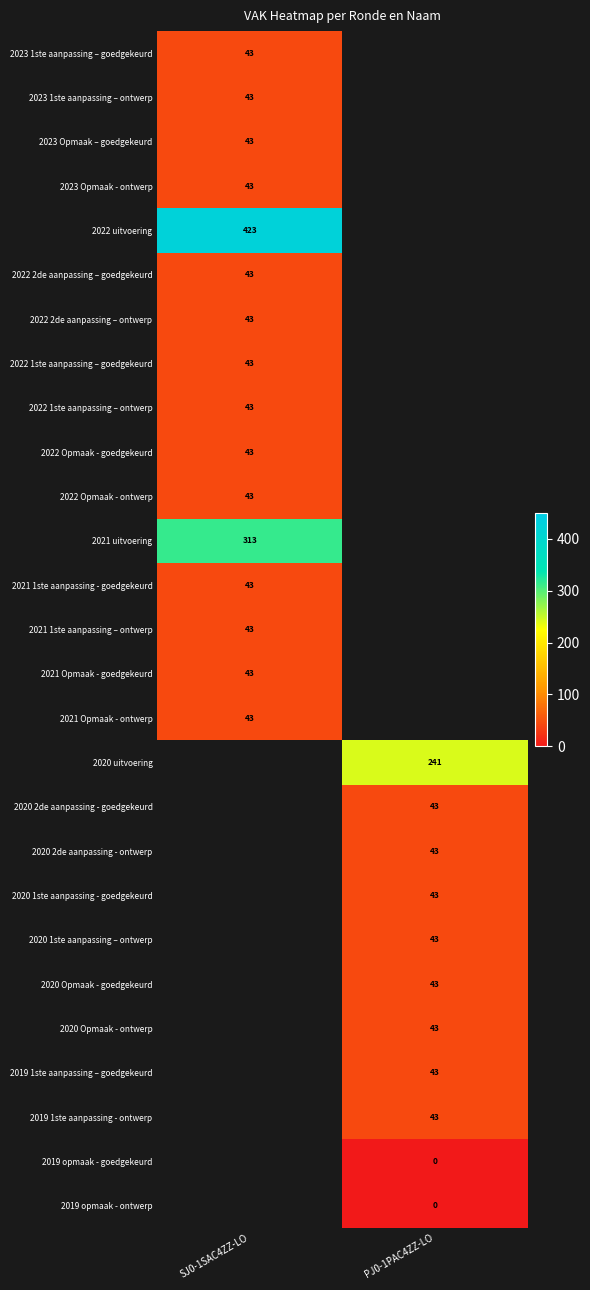

Is it true that 2020 1ste aanpassing - goedgekeurd equals 43 at PJ0-1PAC4ZZ-LO?

True